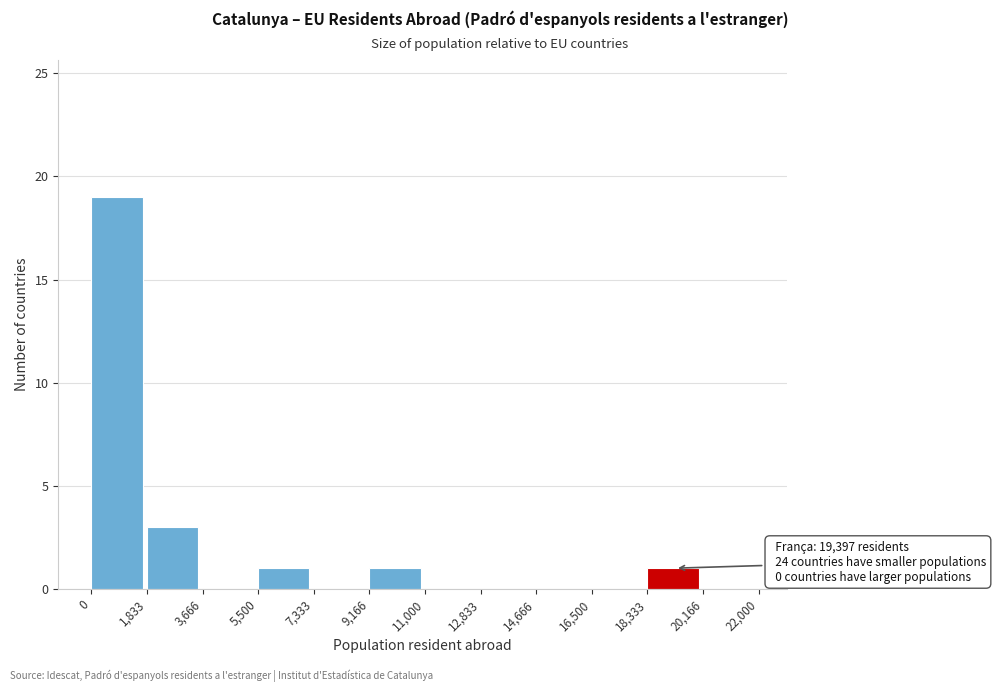

Over which range of the x-axis is the bar tallest?

0 to 1,833